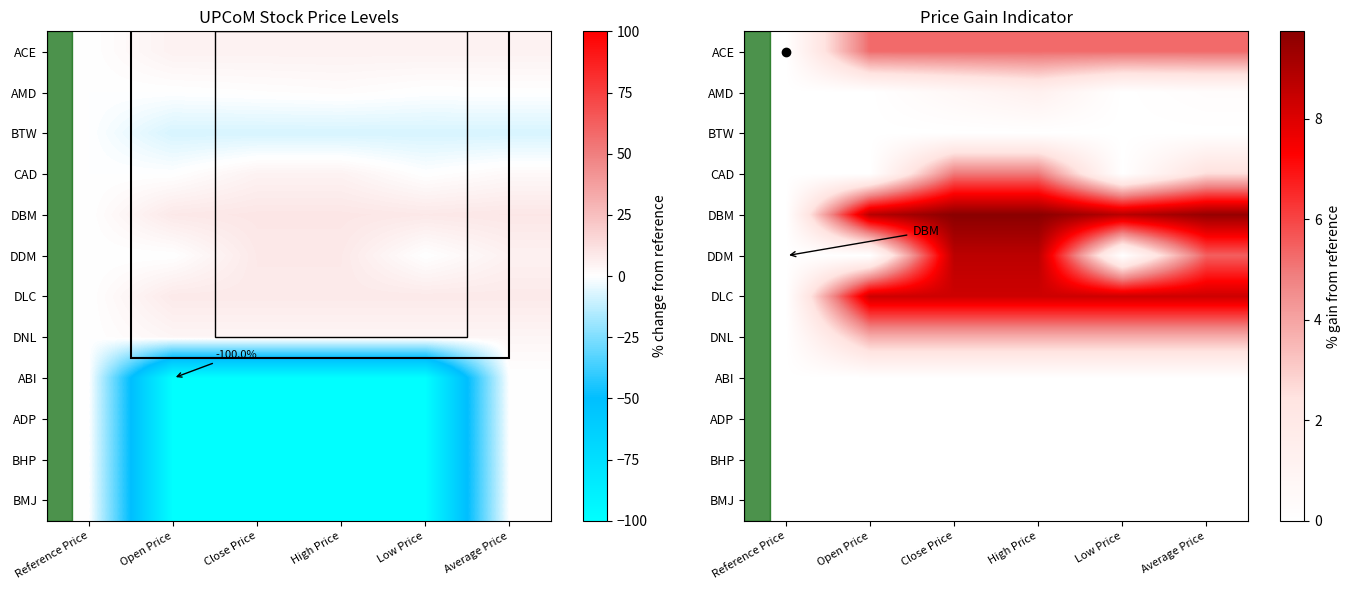

At how many categories does at least one series exceed 1?

5